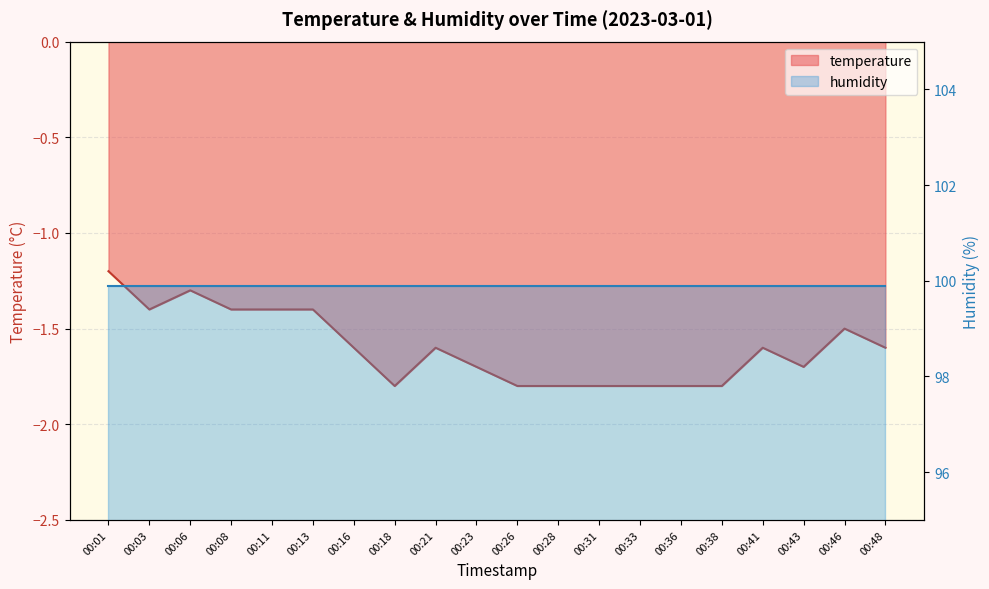

Reading left to right, what are all the values shown in this chart?

-1.2	-1.4	-1.3	-1.4	-1.4	-1.4	-1.6	-1.8	-1.6	-1.7	-1.8	-1.8	-1.8	-1.8	-1.8	-1.8	-1.6	-1.7	-1.5	-1.6